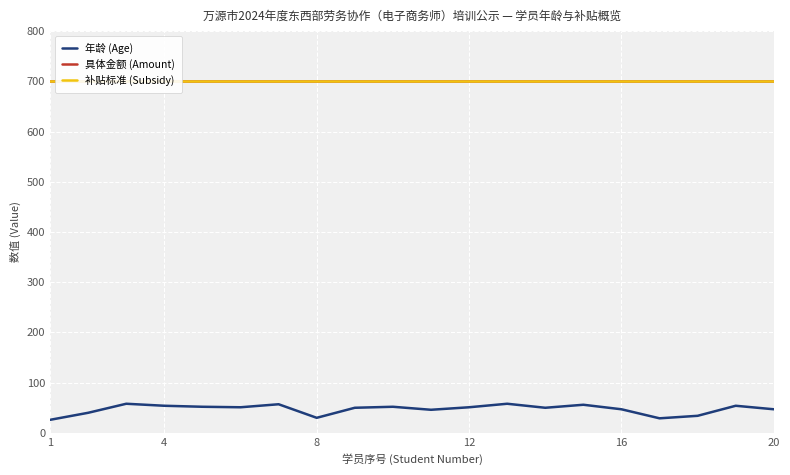

What is the maximum value for 年龄 (Age)?

58